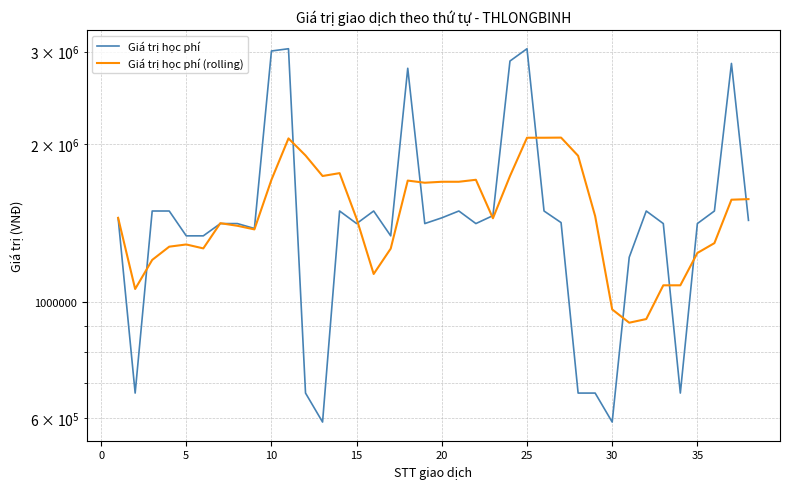

How many data points does each series have?

38